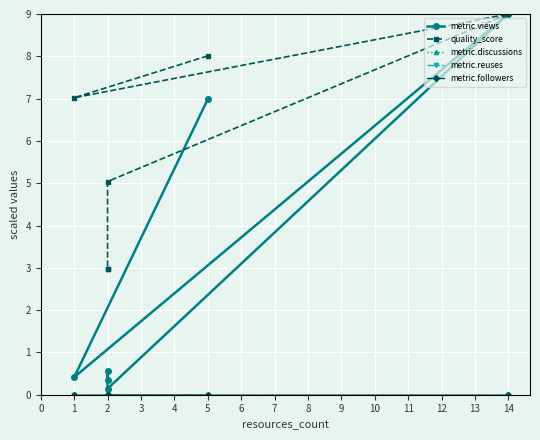

Rank the series at 2 from lowest to highest value.

metric.discussions, metric.reuses, metric.followers, metric.views, quality_score